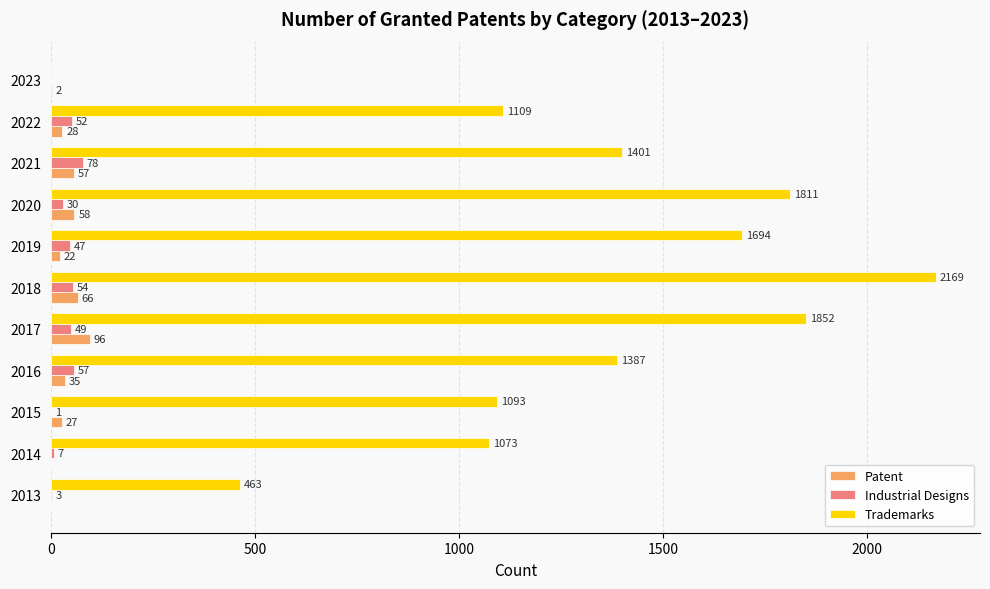

What is the maximum value shown in the chart?

2169